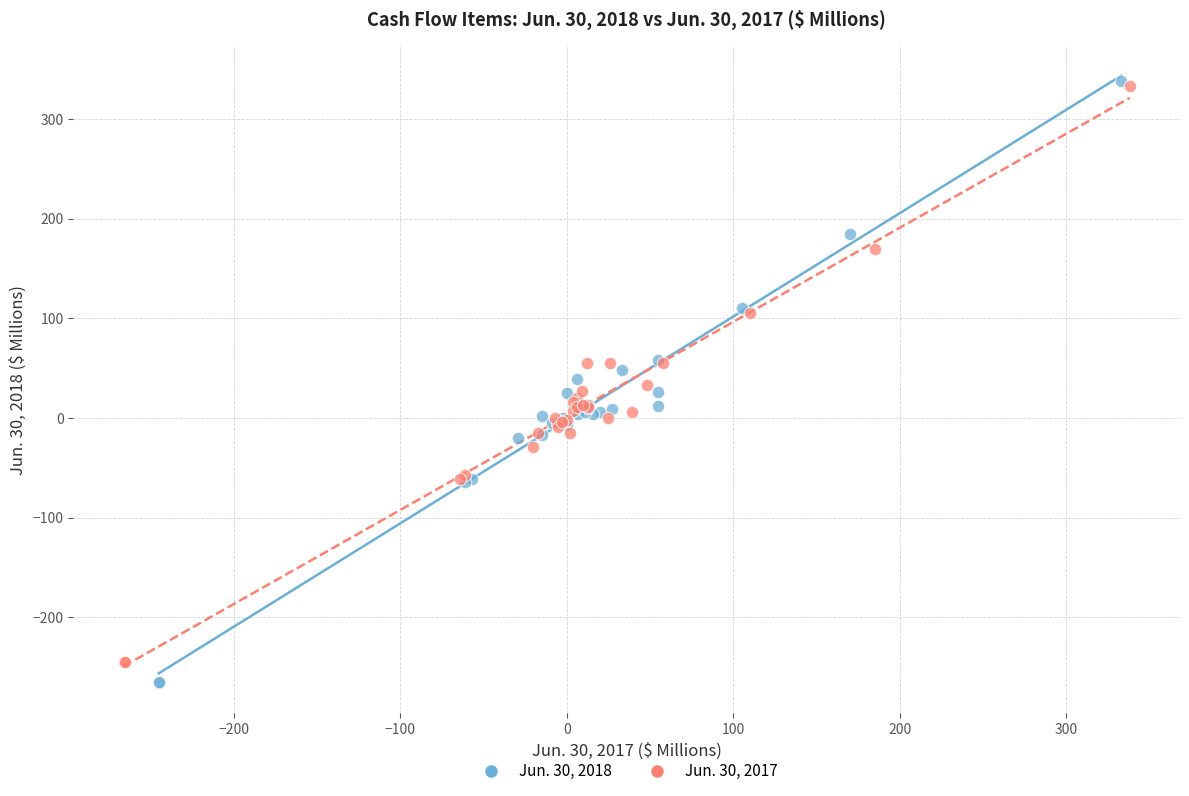

Which series has the largest Y range (max minus min)?

Jun. 30, 2018